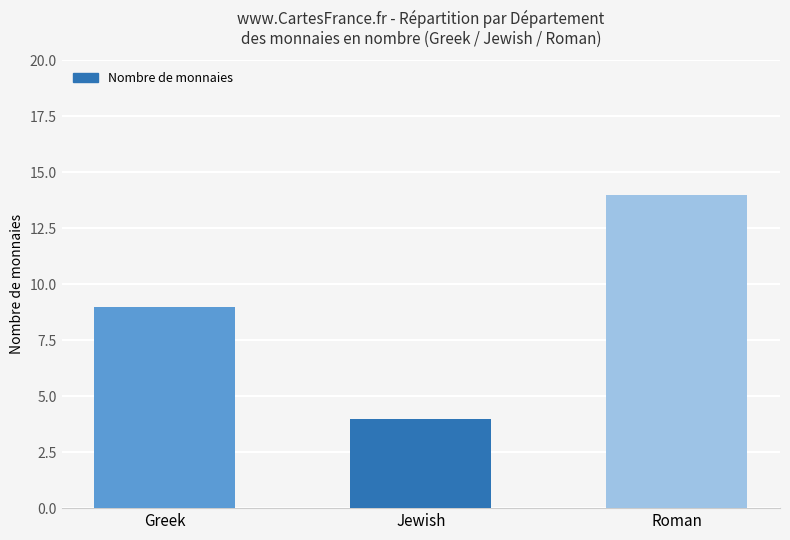

Reading left to right, extract all data points from this chart.

Greek=9	Jewish=4	Roman=14